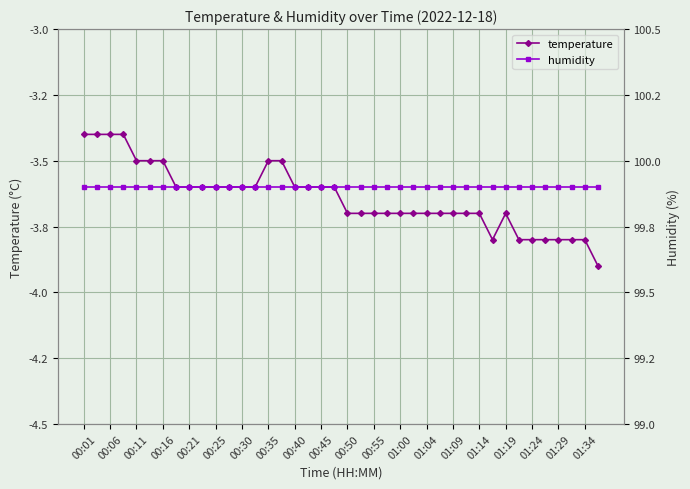

How many intersections are there between humidity and temperature?

3